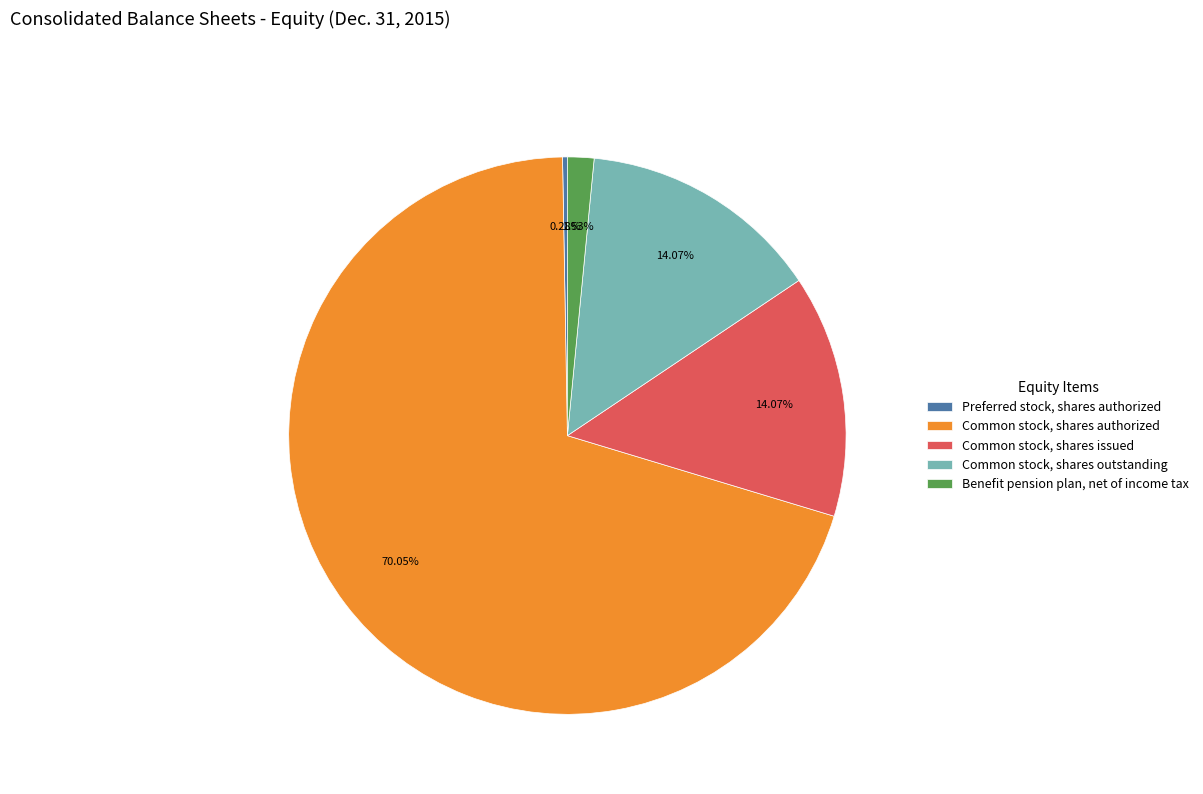

Which has a higher value, Benefit pension plan, net of income tax or Common stock, shares outstanding?

Common stock, shares outstanding